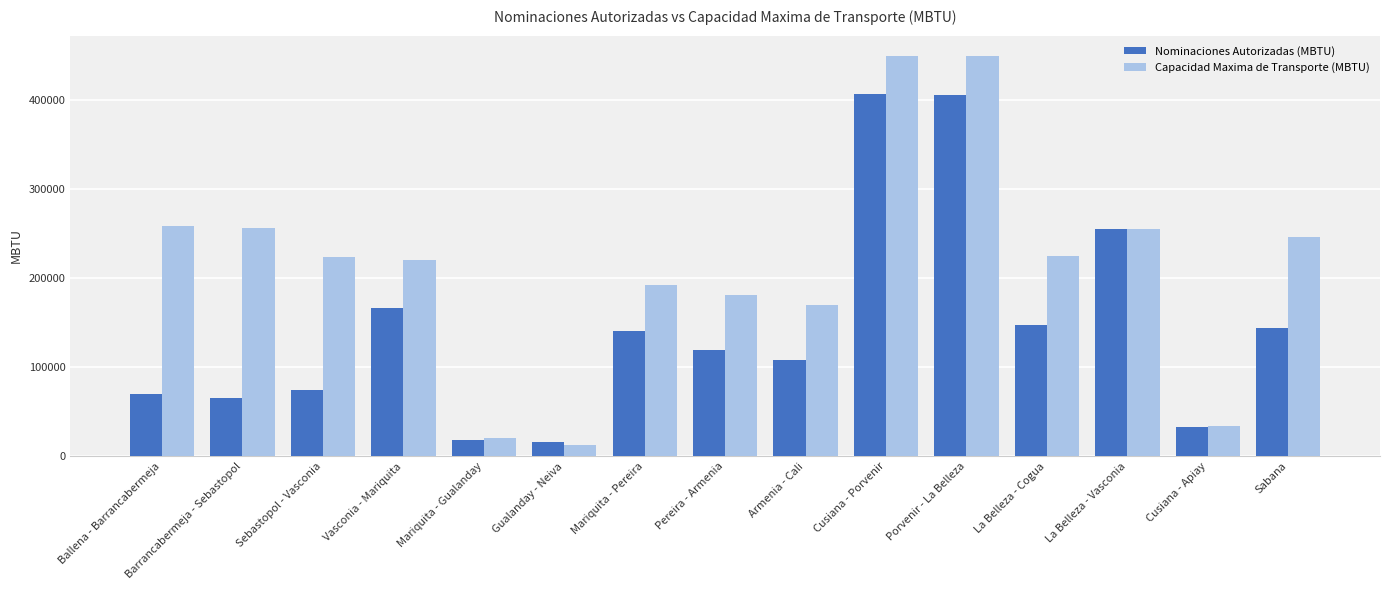

Rank the series at Ballena - Barrancabermeja from highest to lowest value.

Capacidad Maxima de Transporte (MBTU), Nominaciones Autorizadas (MBTU)